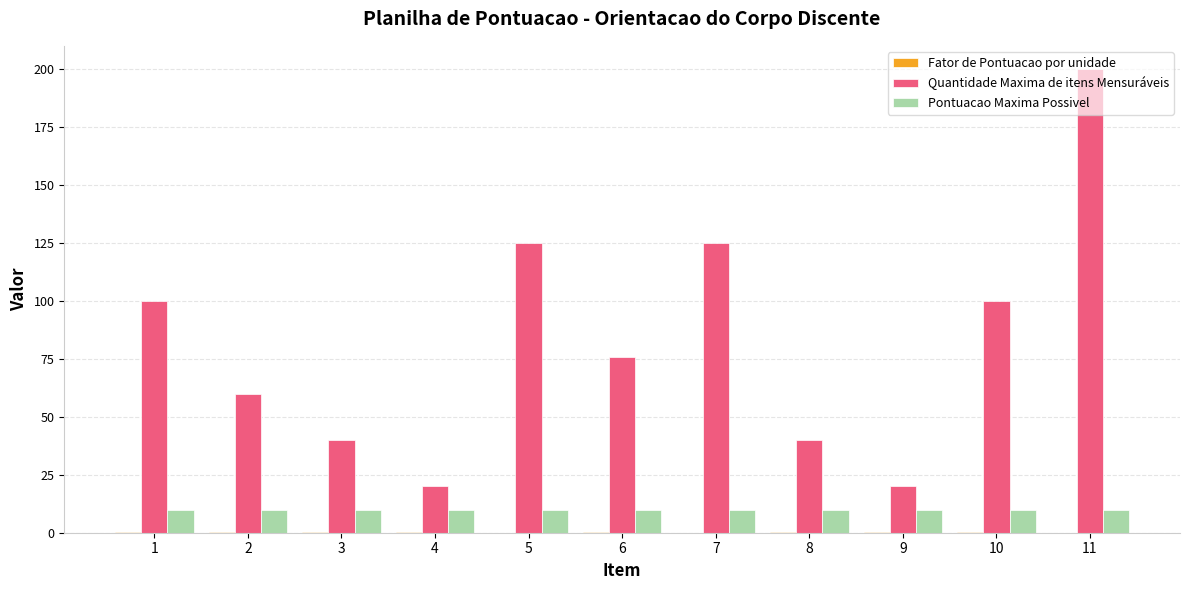

Is it true that Pontuacao Maxima Possivel equals 10.0 at 9?

True